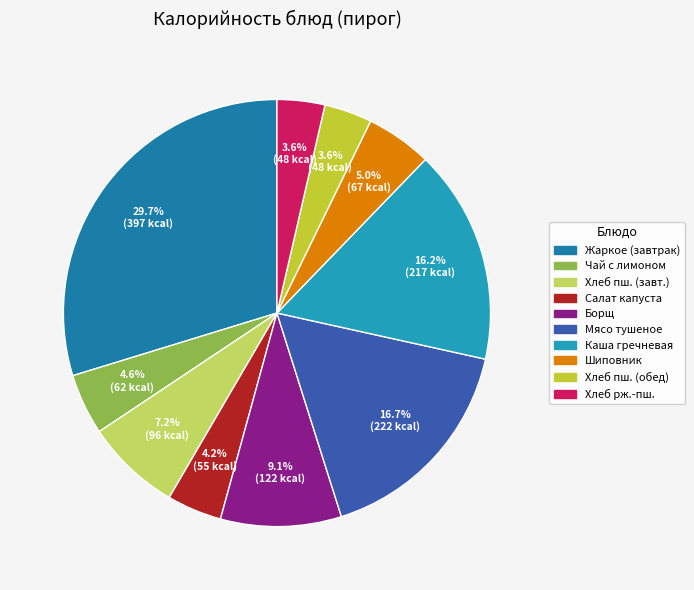

Rank the categories by value from lowest to highest.

Хлеб пшеничный (обед), Хлеб ржано-пшеничный, Салат из свежей капусты, Чай с сахаром и лимоном, Напиток из шиповника, Хлеб пшеничный (завтрак), Борщ со свежей капустой, Каша гречневая с маслом, Мясо тушеное (свинина), Жаркое по-домашнему (завтрак)